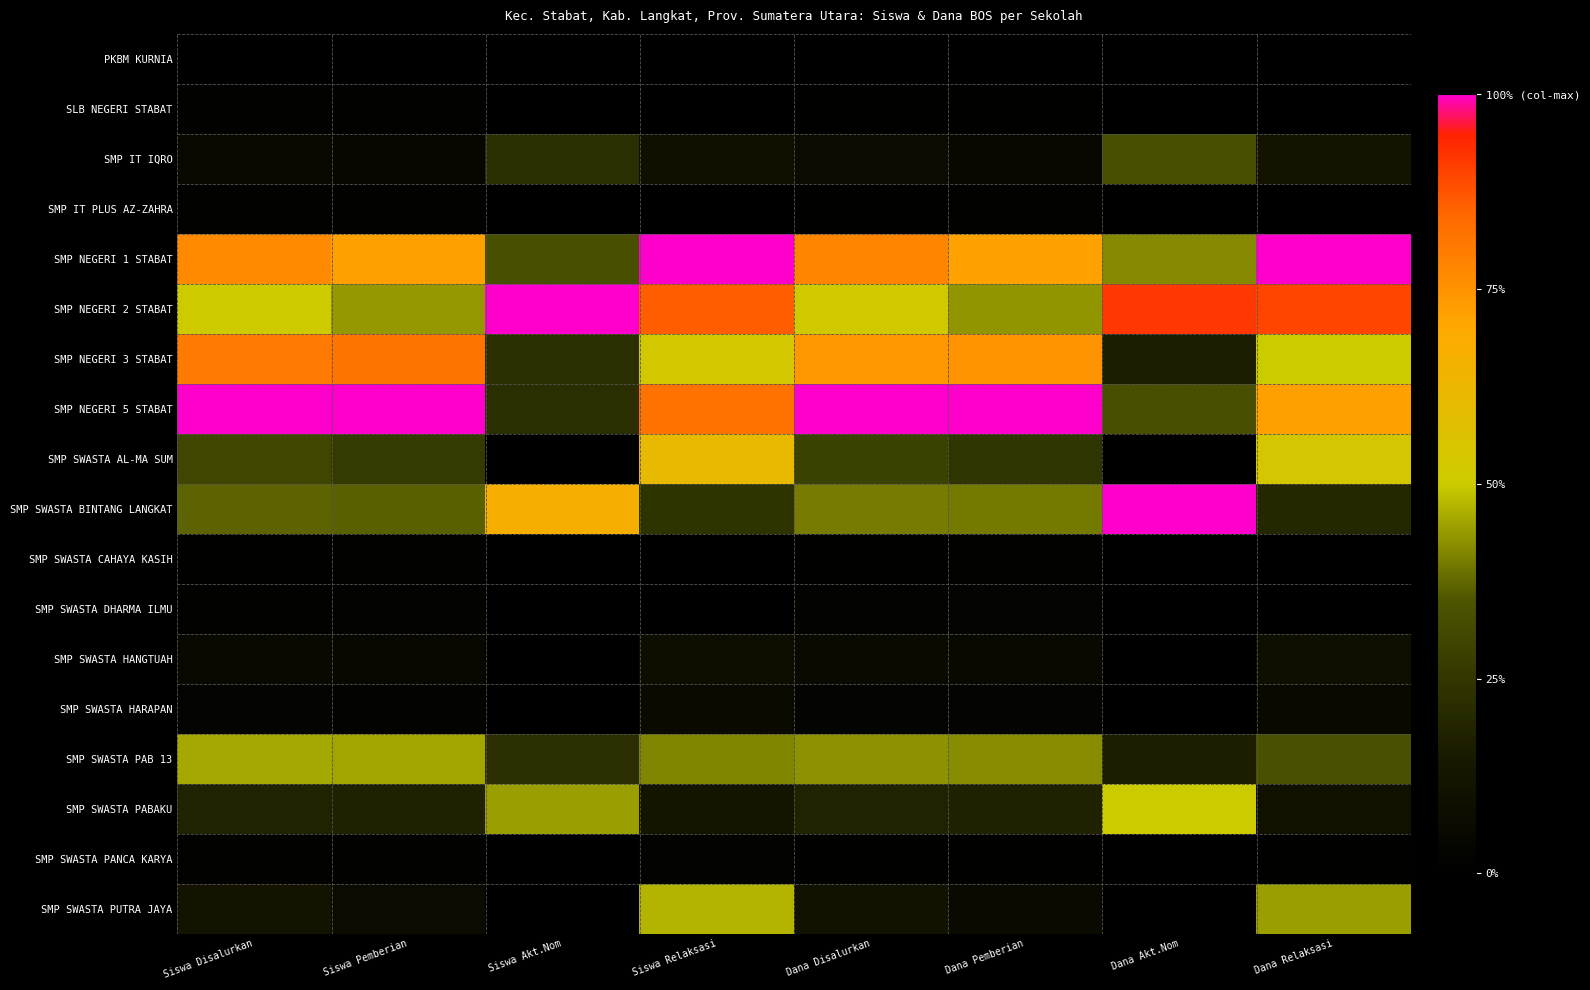

What is the greatest value displayed?

1.0